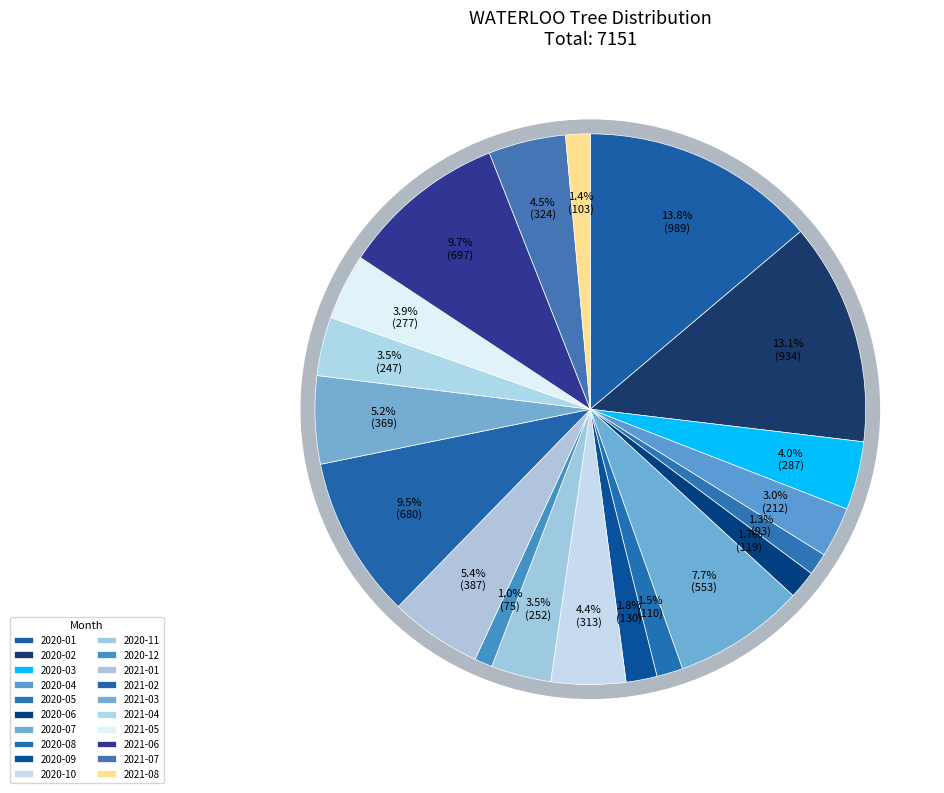

Does 2021-05 represent more than half of the total?

No